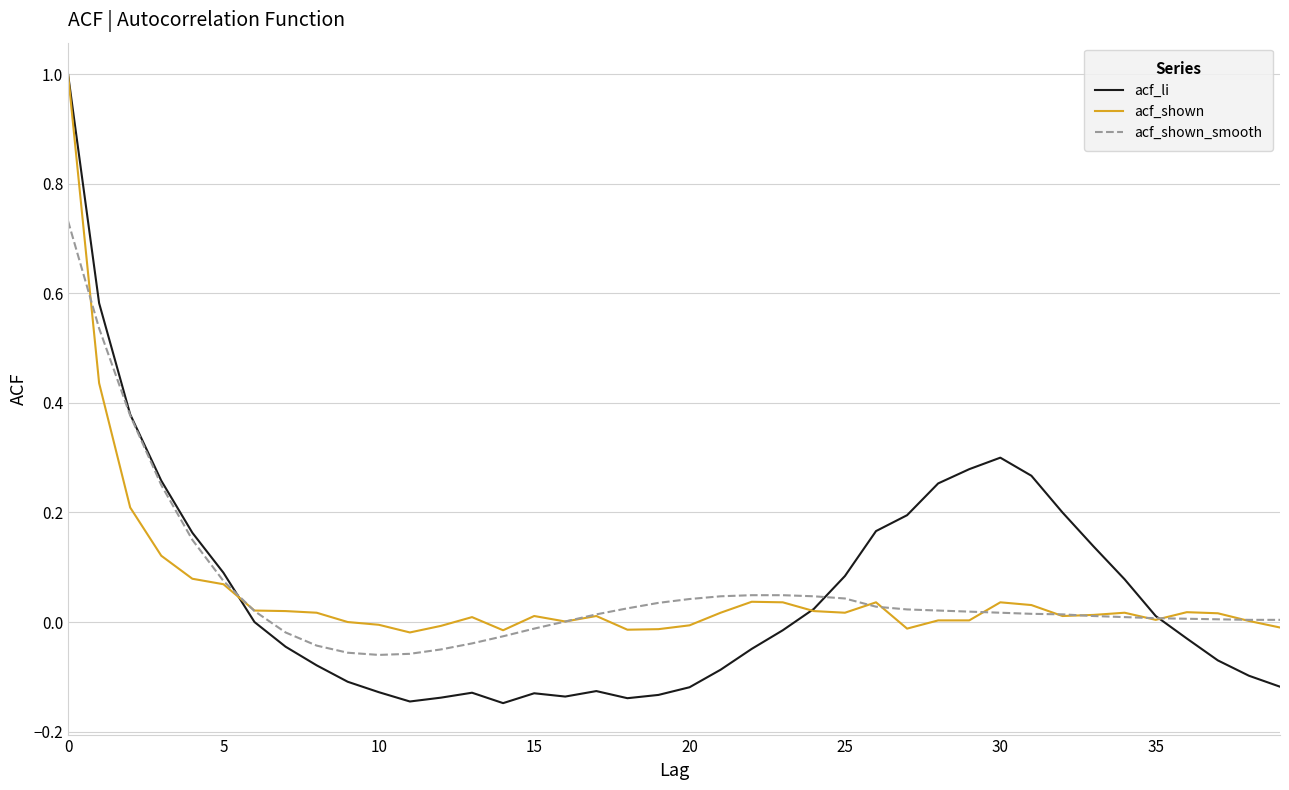

What is the maximum value shown in the chart?

1.0